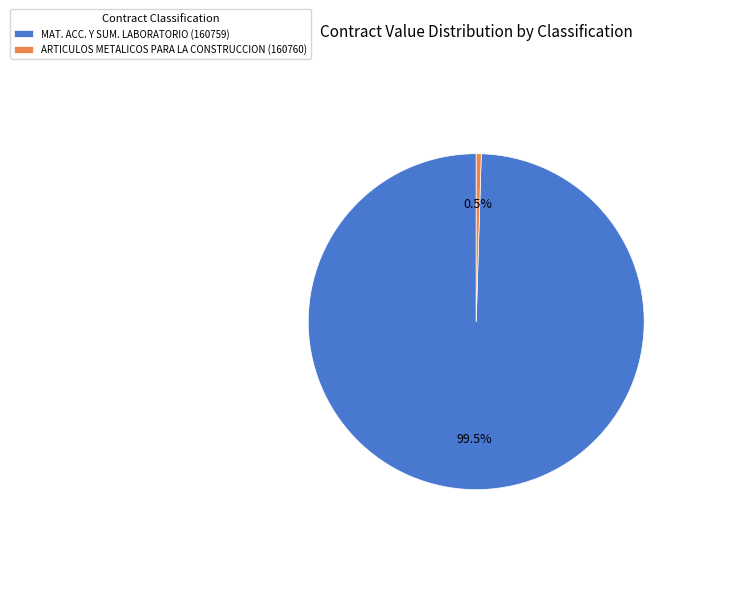

Is there any slice that represents more than half of the pie?

Yes